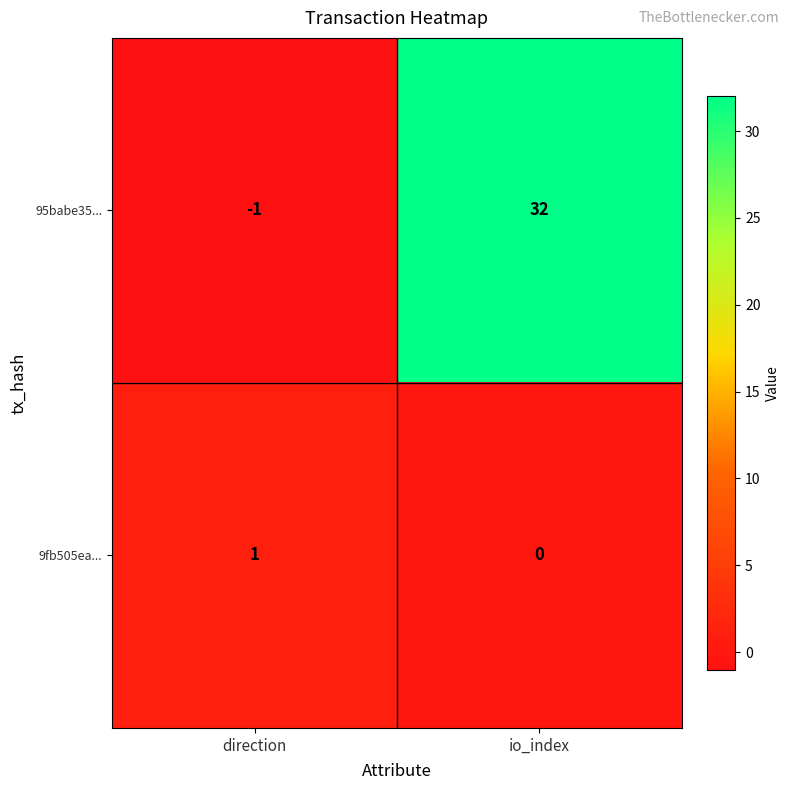

List the labels in order of 95babe35... value, largest first.

io_index, direction